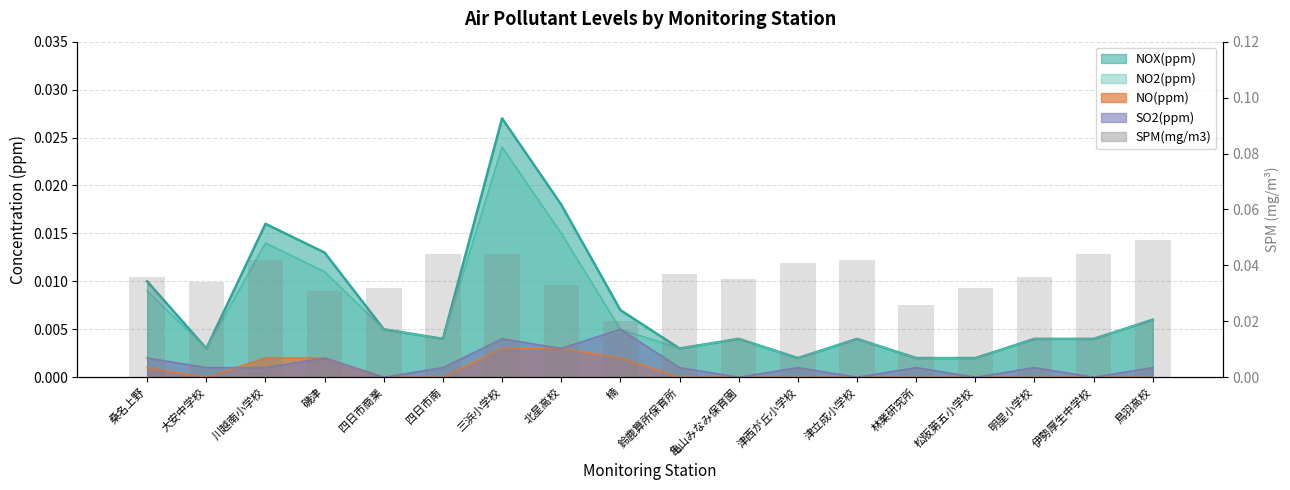

True or false: the data shows 0.1 at 明星小学校.

False